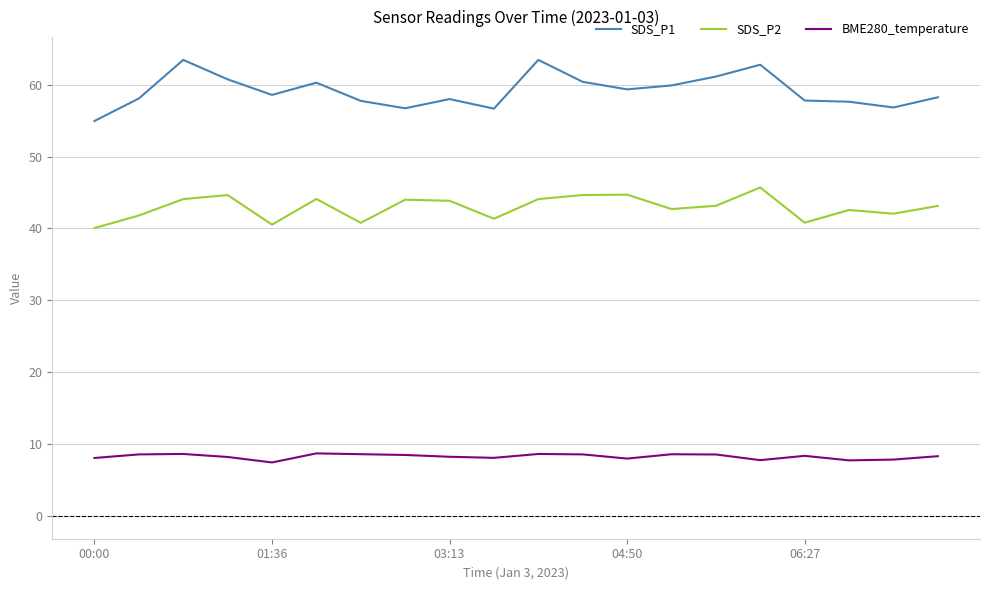

List the series in order of their peak value, lowest first.

BME280_temperature, SDS_P2, SDS_P1